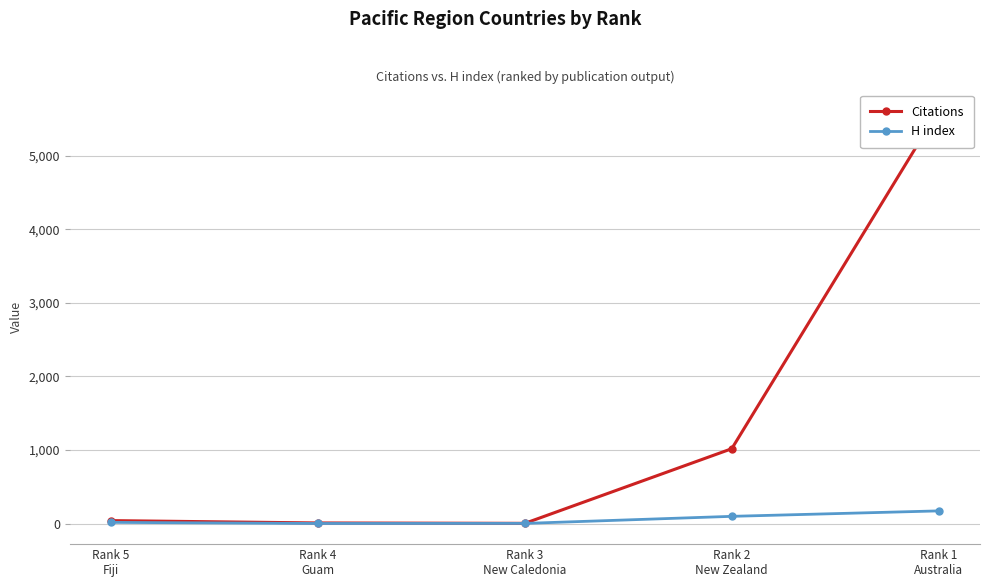

Is it true that Citations equals 7 at Rank 3
New Caledonia?

False